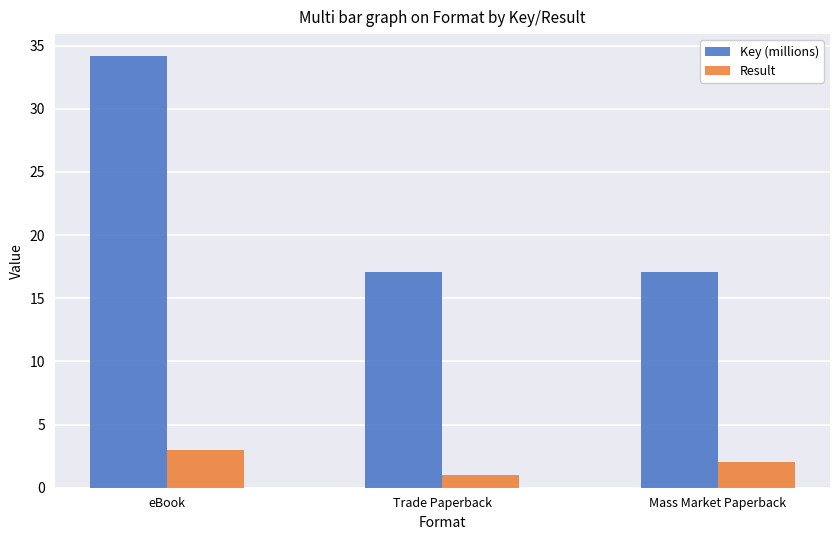

Which series has the largest total across all categories?

Key (millions)